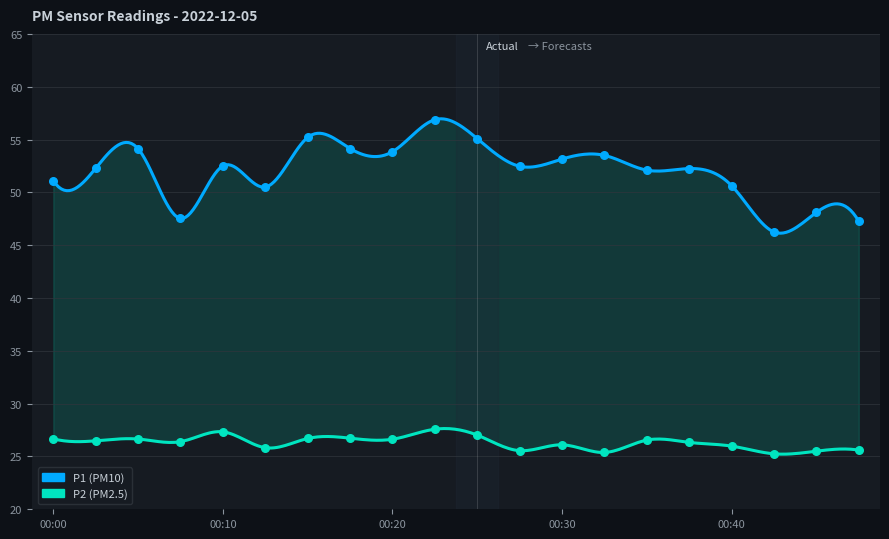

Which series reaches the maximum Y coordinate?

P1